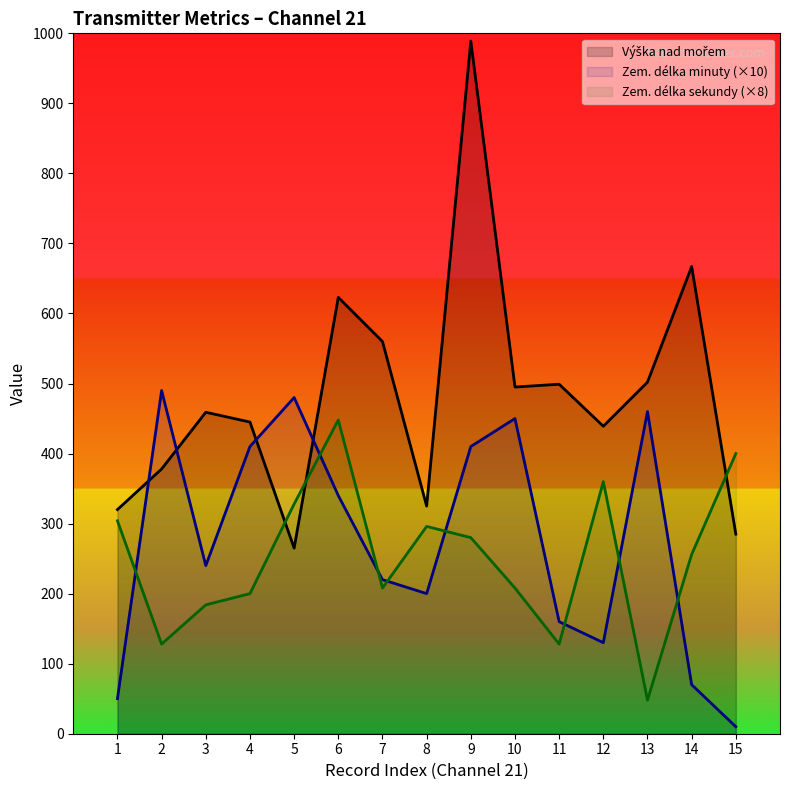

What is the minimum value shown in the chart?

10